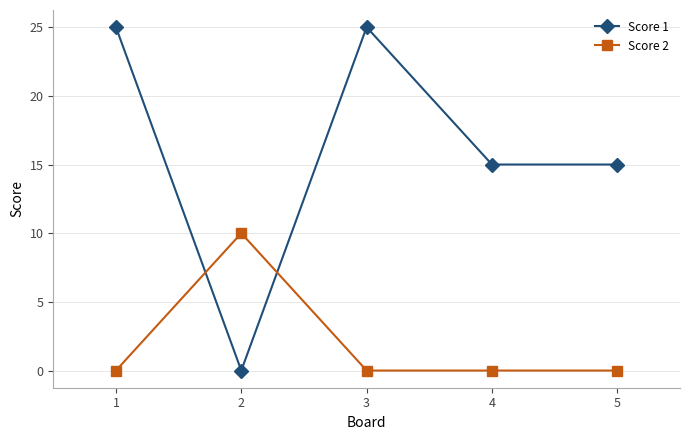

Does the chart display data point markers on the line(s)?

Yes